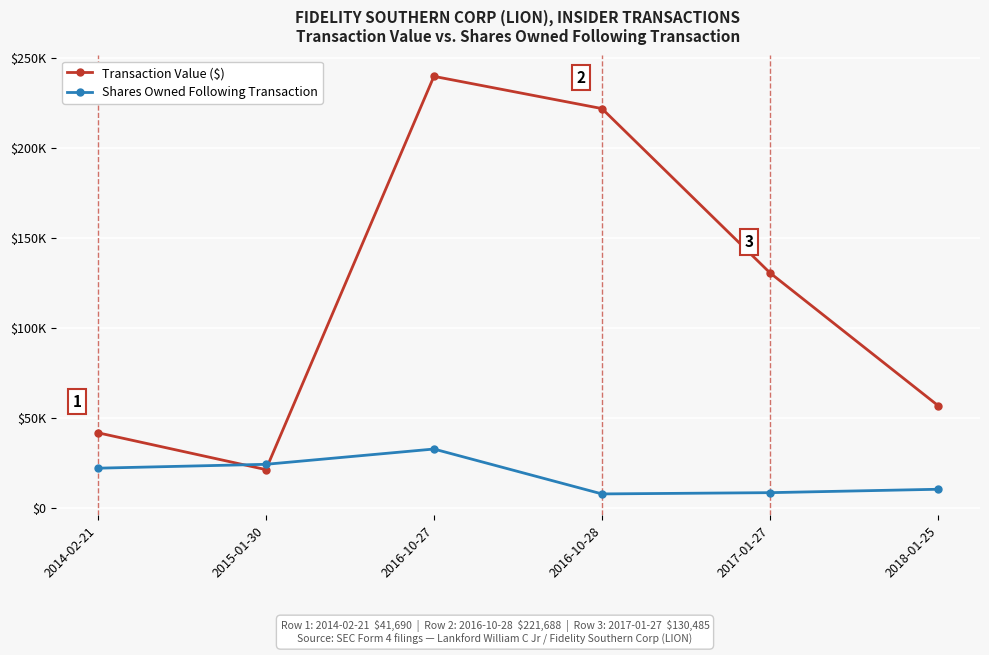

True or false: Shares Owned Following Transaction and Transaction Value ($) cross at least once.

True